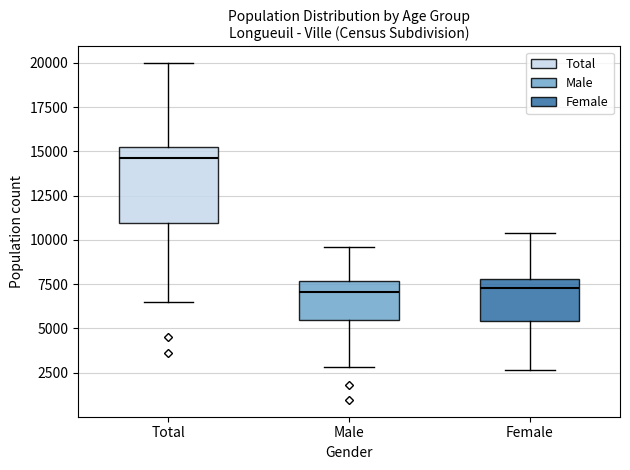

Comparing the boxes themselves (not the whiskers), which one is the tallest?

Total